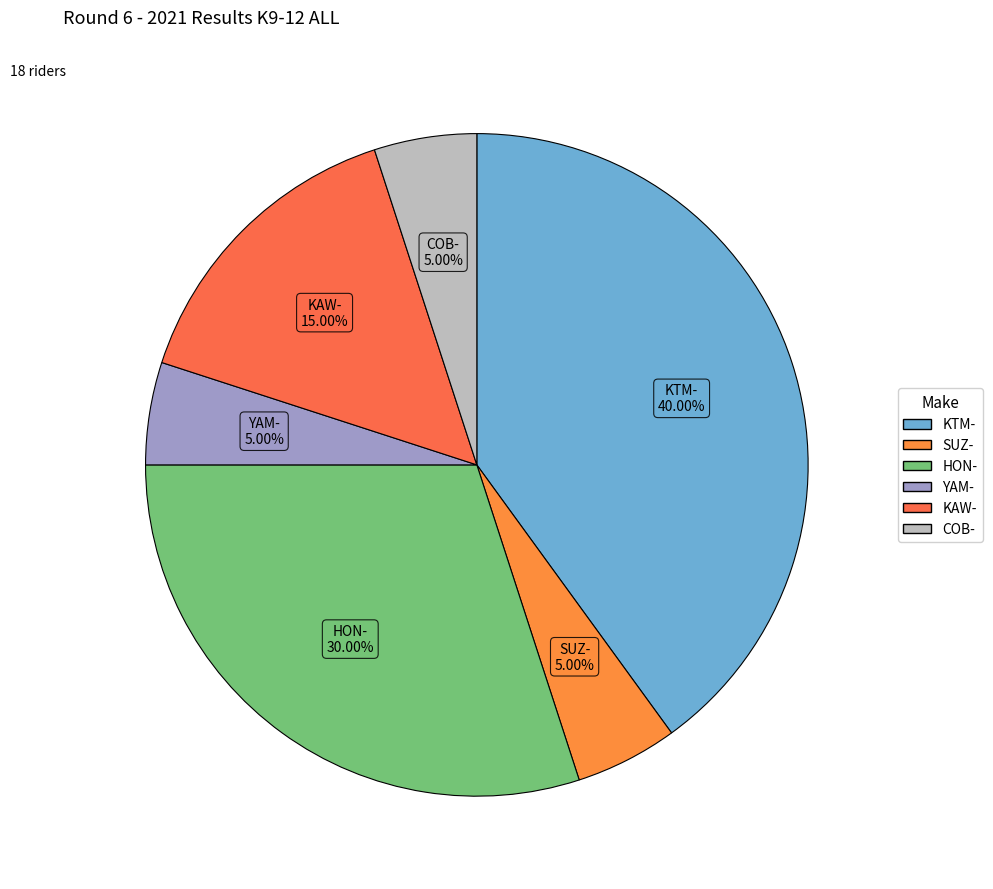

Combined, do HON- and COB- account for over 50%?

No